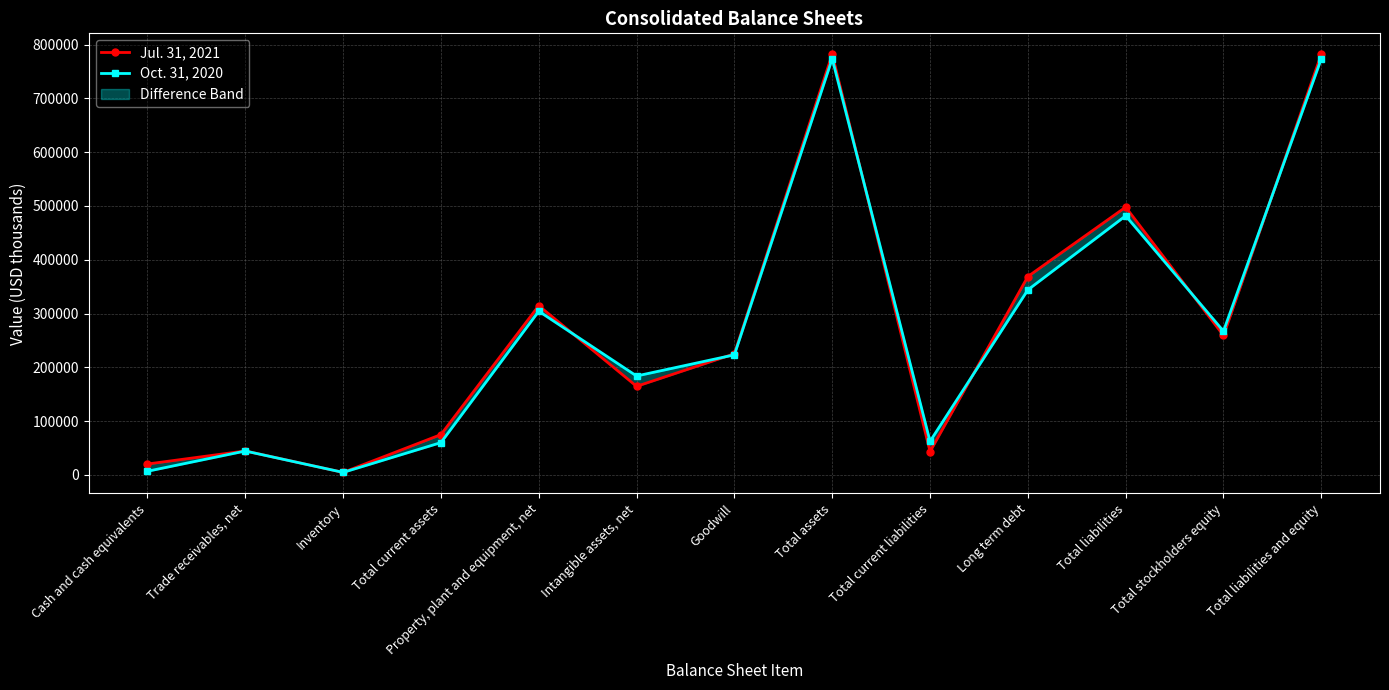

How many data points in Jul. 31, 2021 are less than 225165?

6